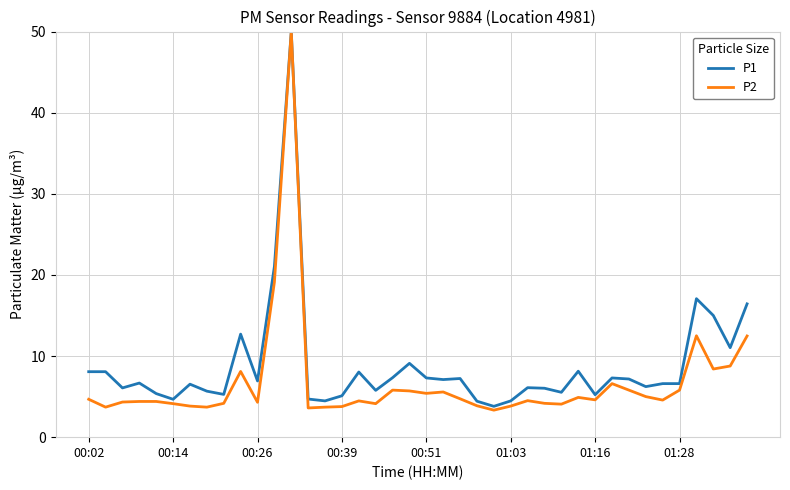

Which series has the largest range (max minus min)?

P2